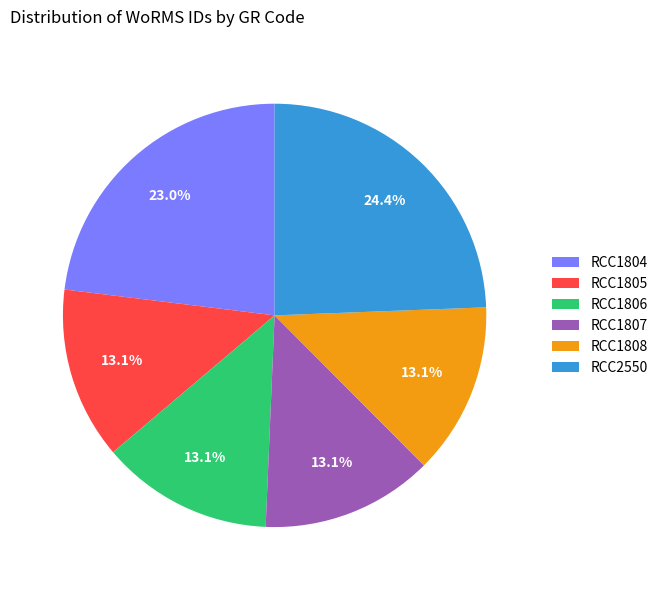

What percentage is the RCC1807 slice, to the nearest percent?

13%